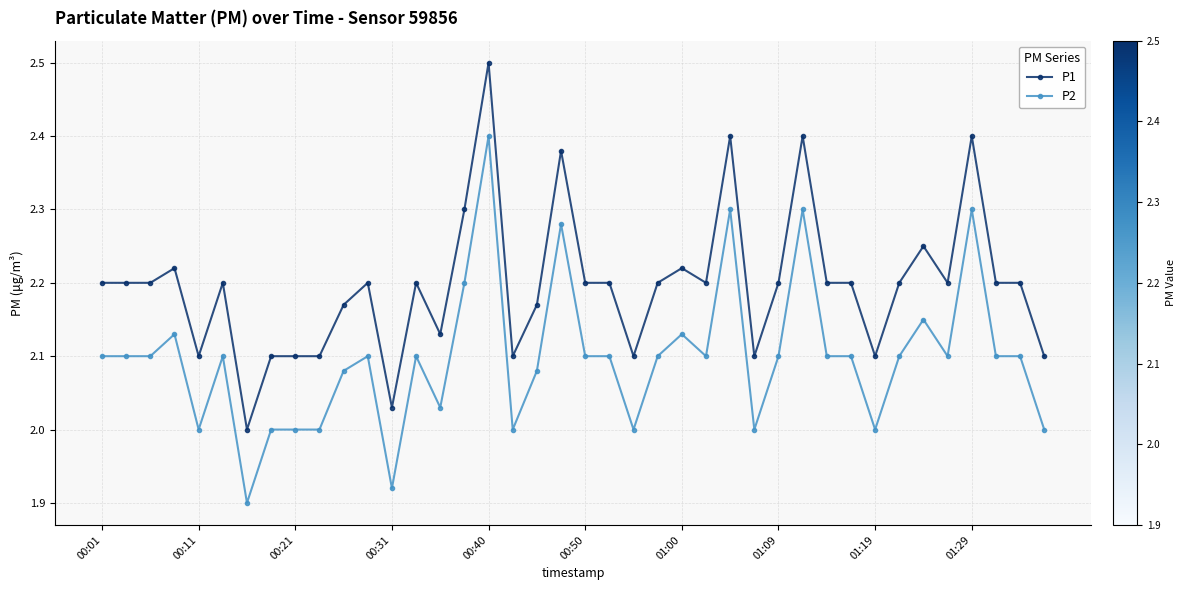

Does the chart have visible grid lines?

Yes